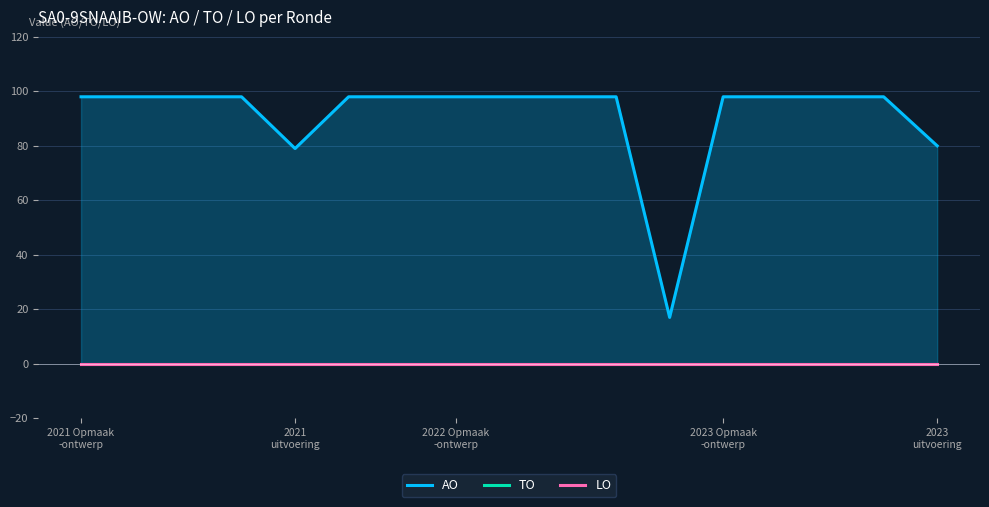

At which category is the sum across all series the highest?

2021 Opmaak
-ontwerp